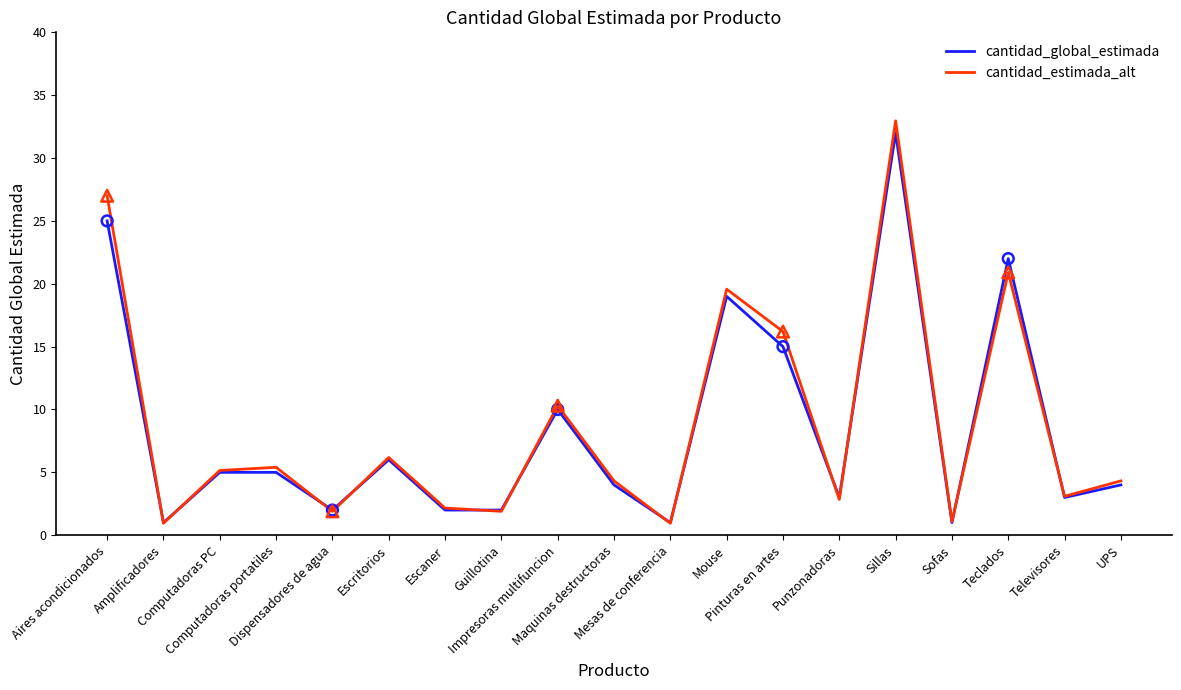

Is the value of cantidad_global_estimada at Sofas greater than the value of cantidad_estimada_alt at Guillotina?

No